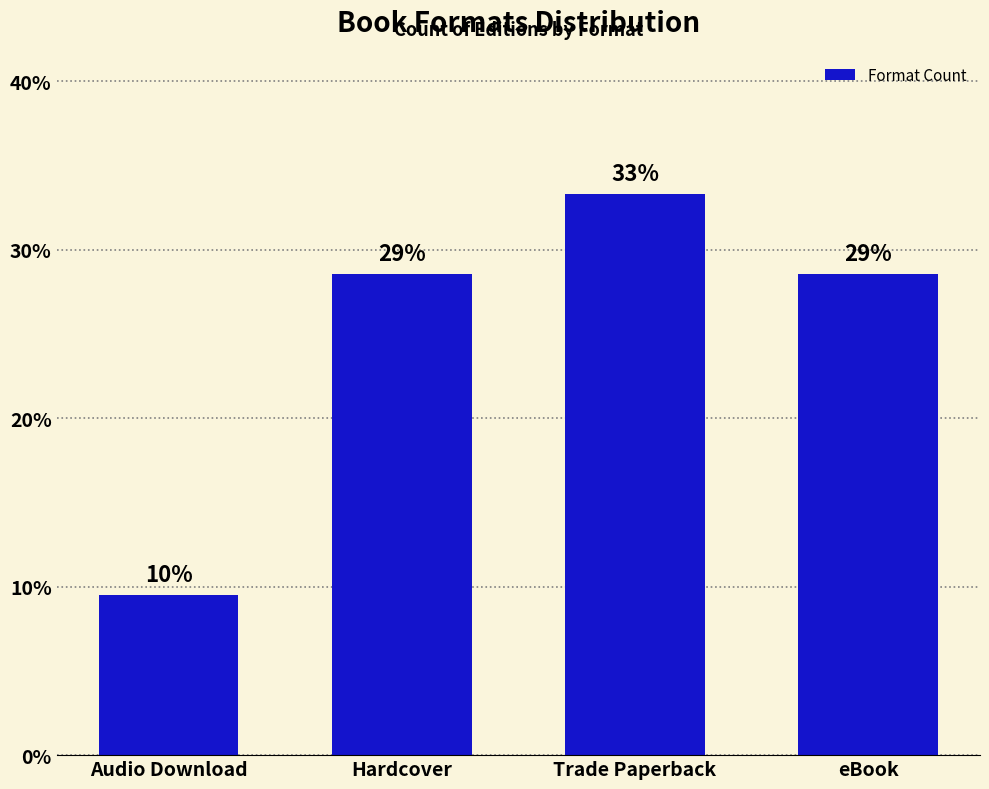

Are the bars horizontal?

No